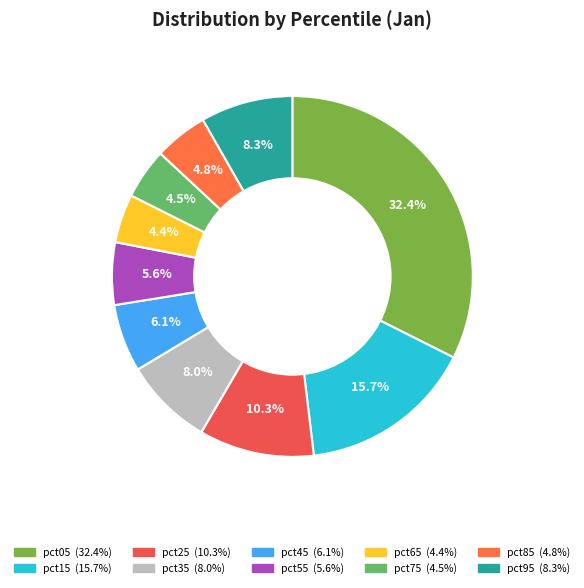

How many segments does this pie chart have?

10